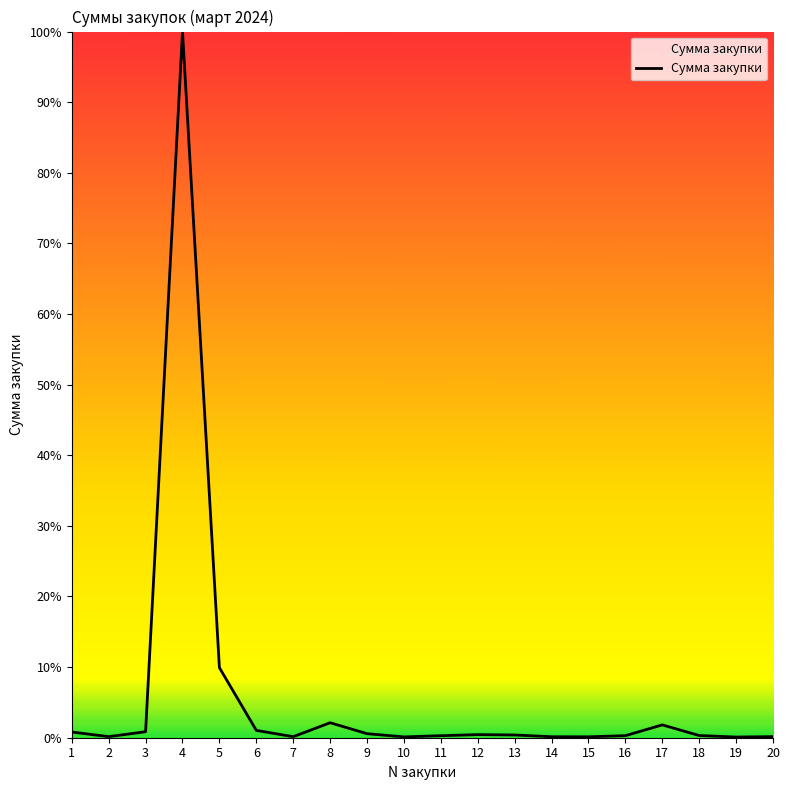

What is the maximum value shown in the chart?

100.0